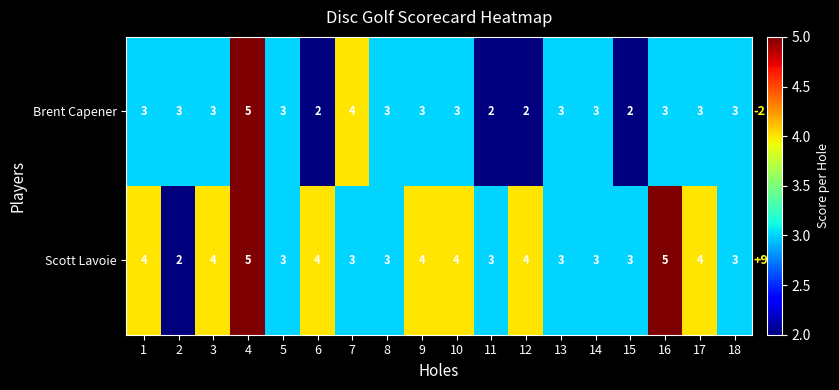

Count the Brent Capener values in the range 3 to 4.

13